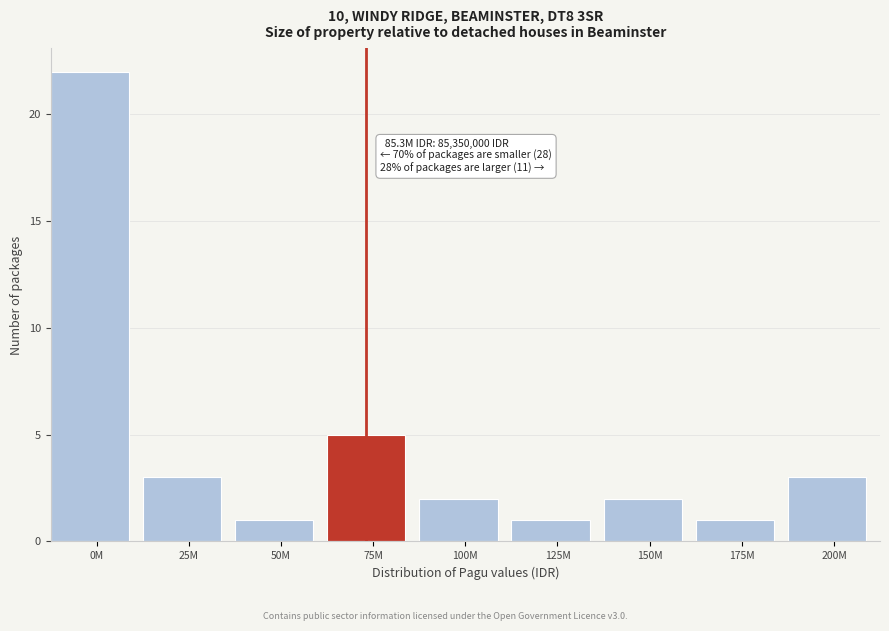

Reading left to right, transcribe all the data shown in this chart.

0M=22	25M=3	50M=1	75M=5	100M=2	125M=1	150M=2	175M=1	200M=3